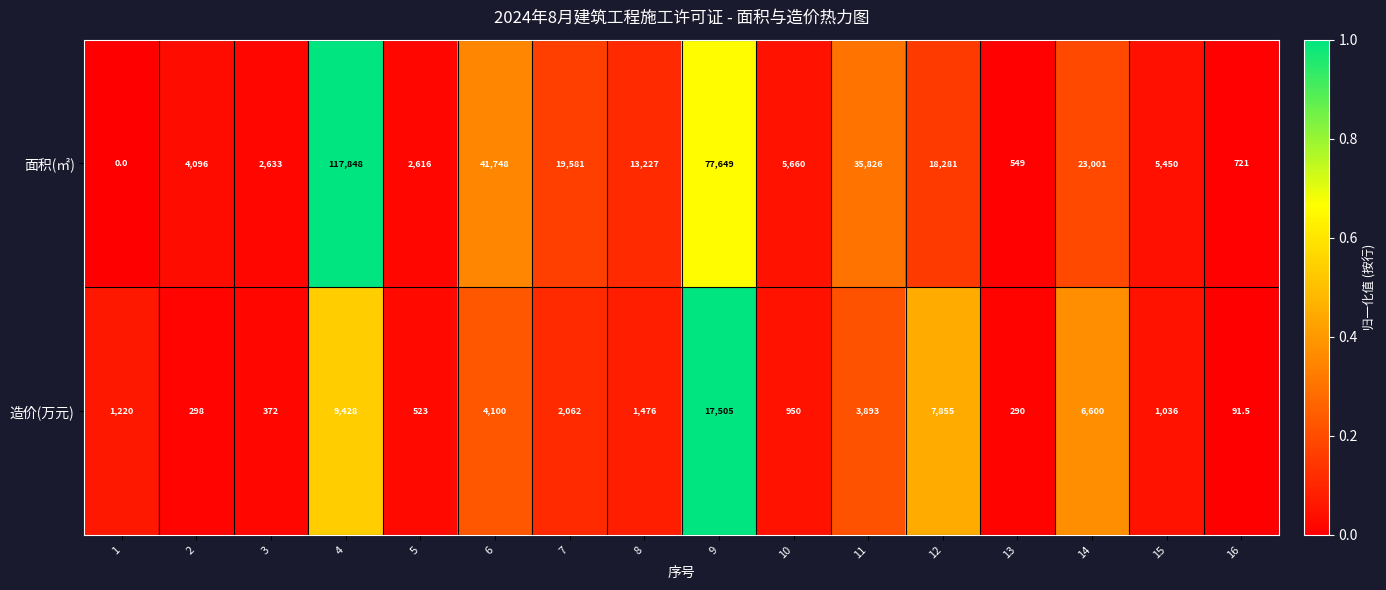

The 面积(㎡) series shows 2616.0 at 5. True or false?

True